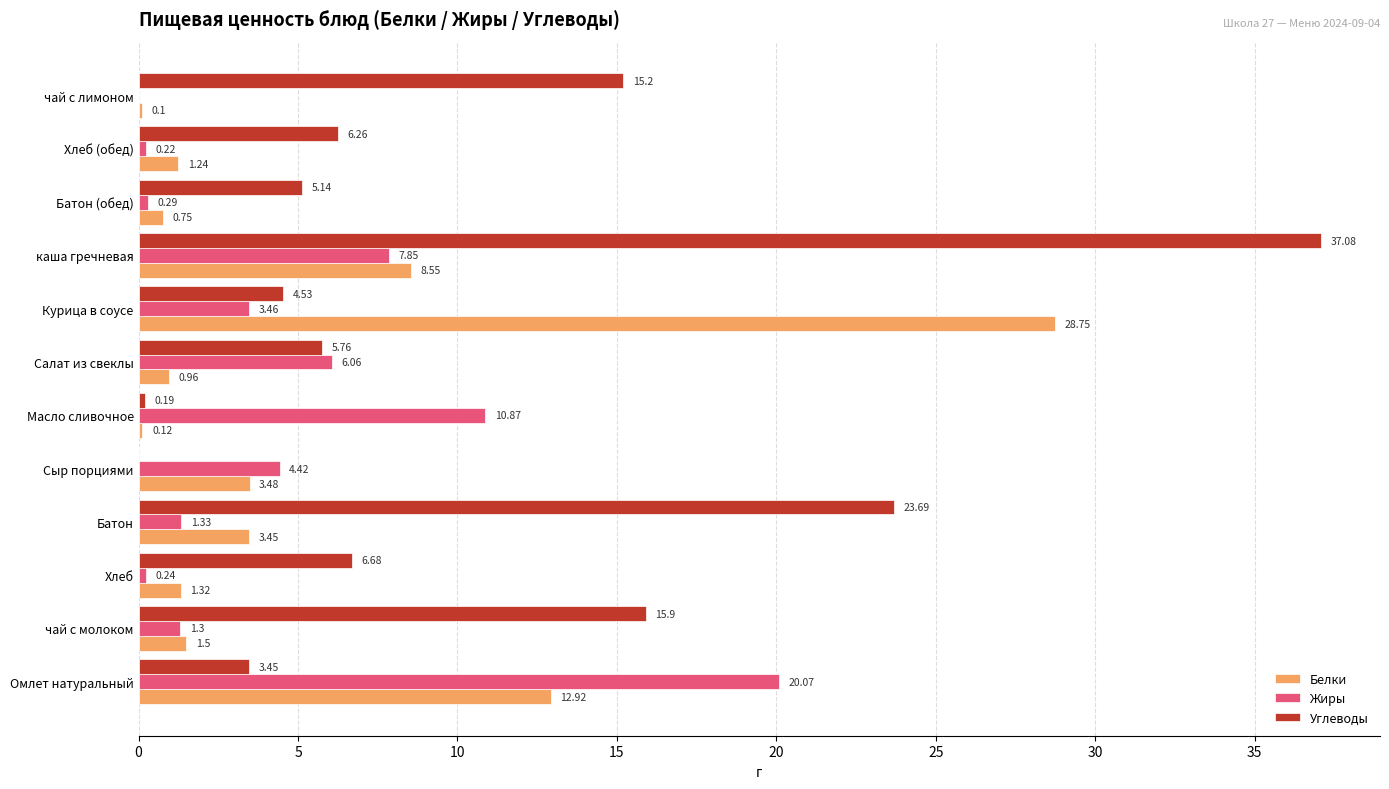

Which category has the highest value in the Жиры series?

Омлет натуральный